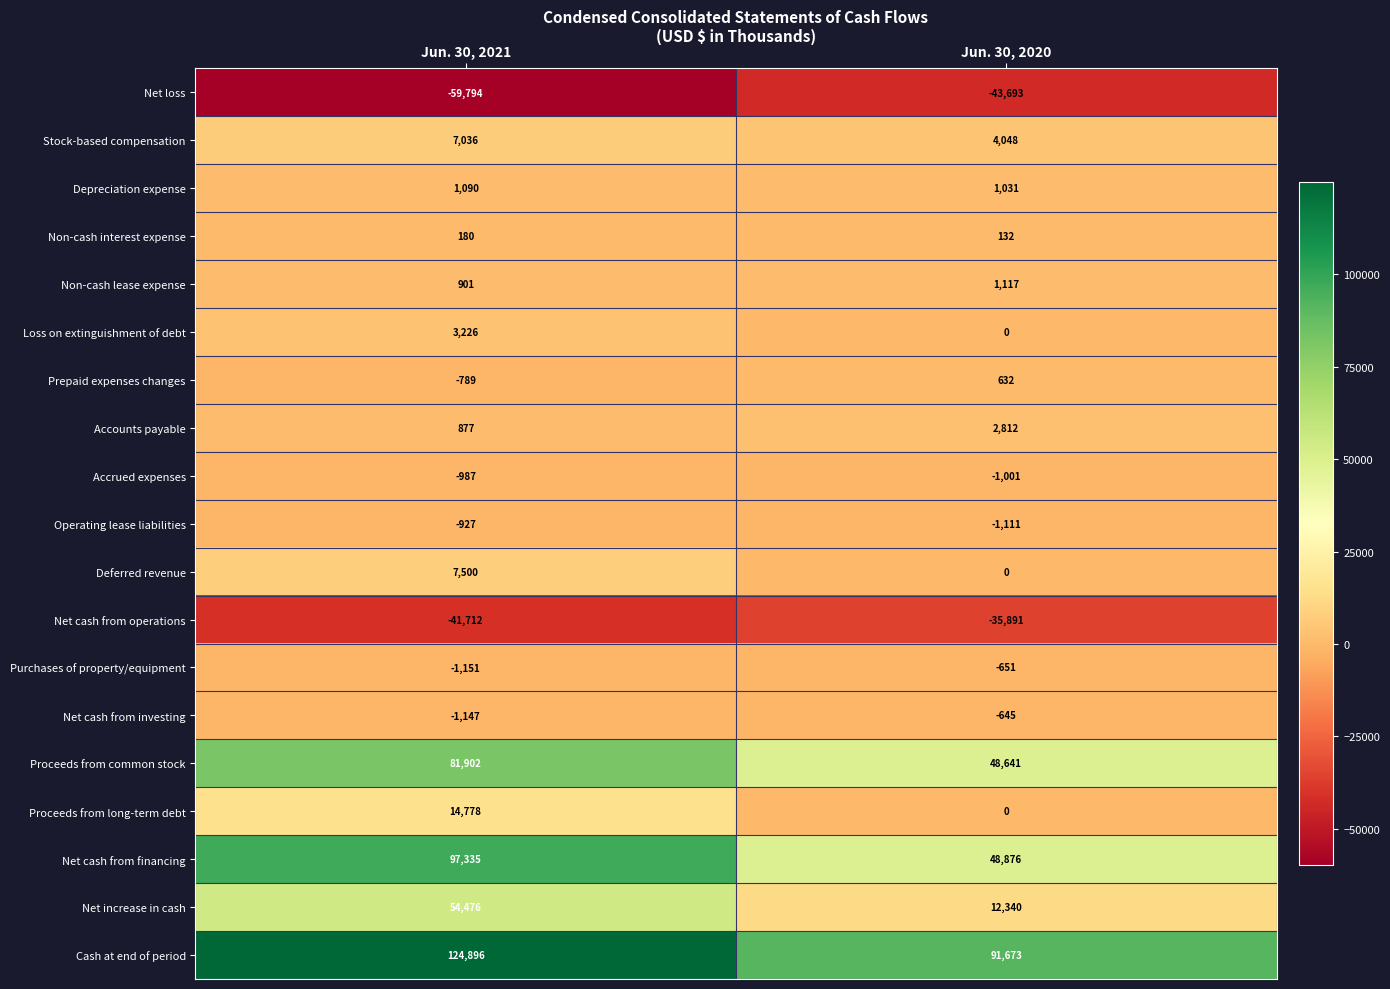

At which category does the chart reach its minimum across all series?

Jun. 30, 2021